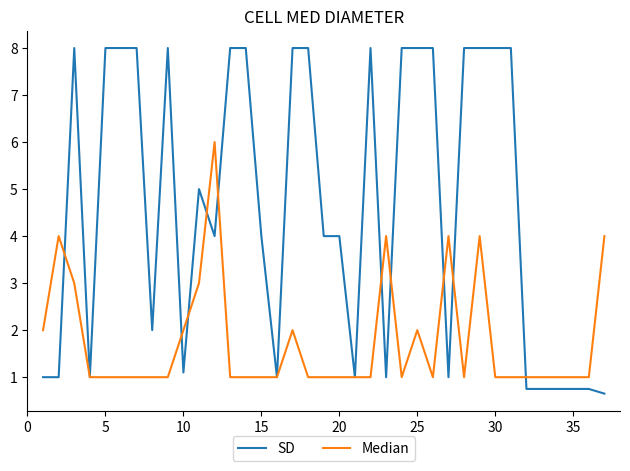

Which series has the largest range (max minus min)?

SD